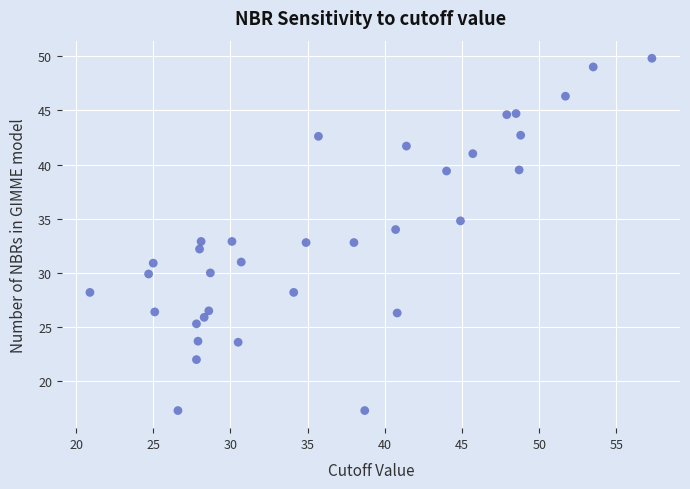

What is the range of Y values (max minus min)?

32.5